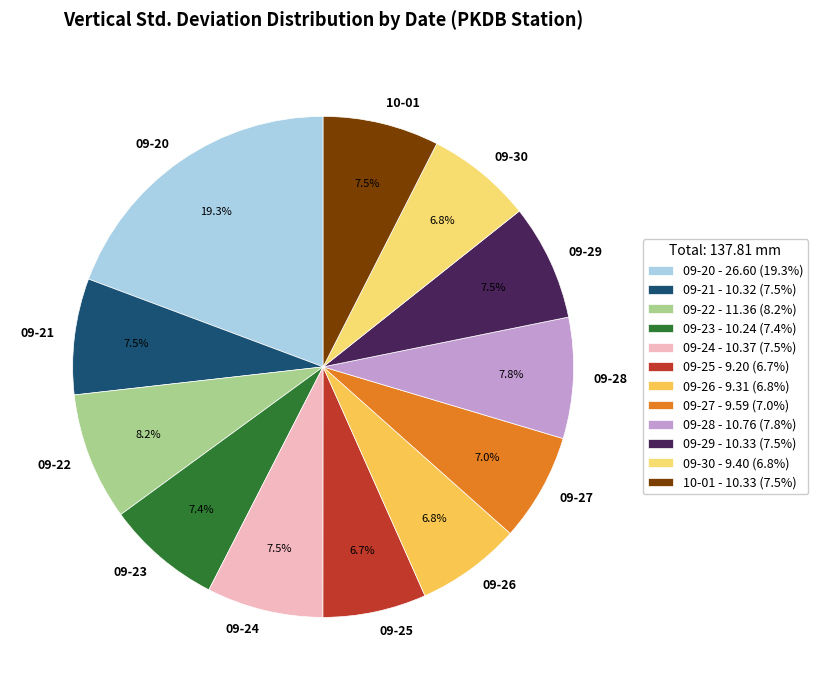

To the nearest percent, what is the difference between the largest and smallest slice percentages?

13%